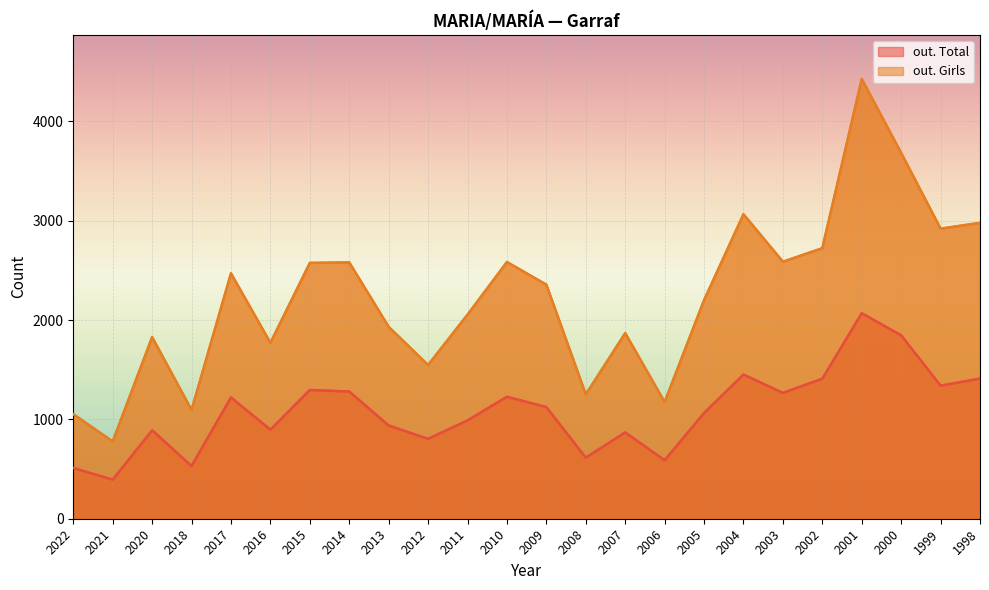

What is the maximum value shown in the chart?

4428